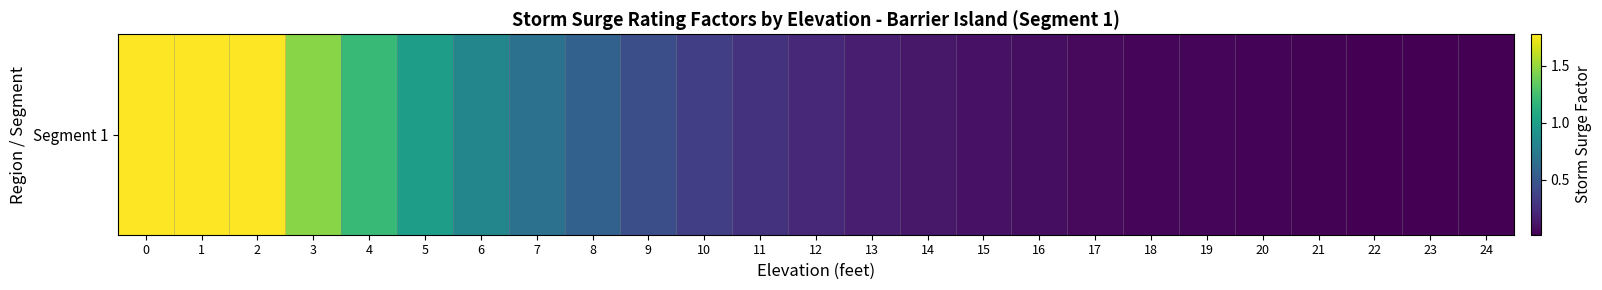

The value at 0 is 1.8. True or false?

True